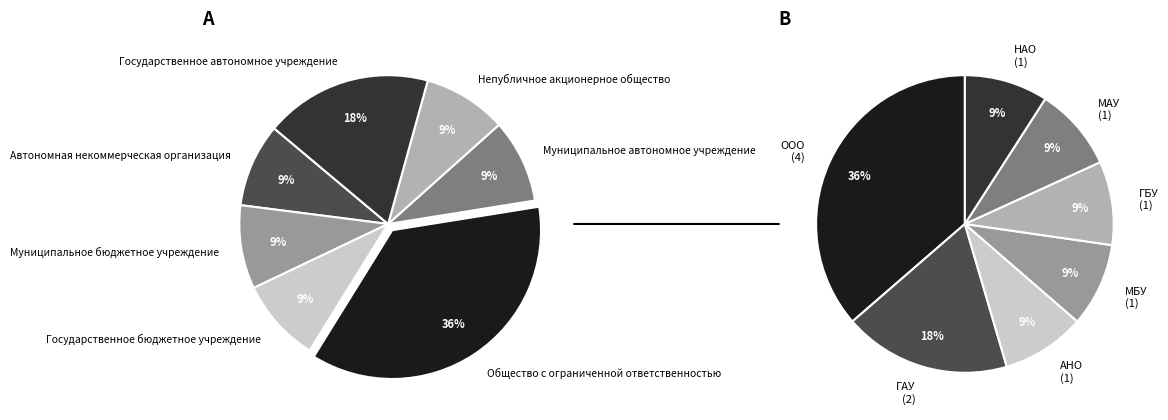

Does any single category account for the majority?

No